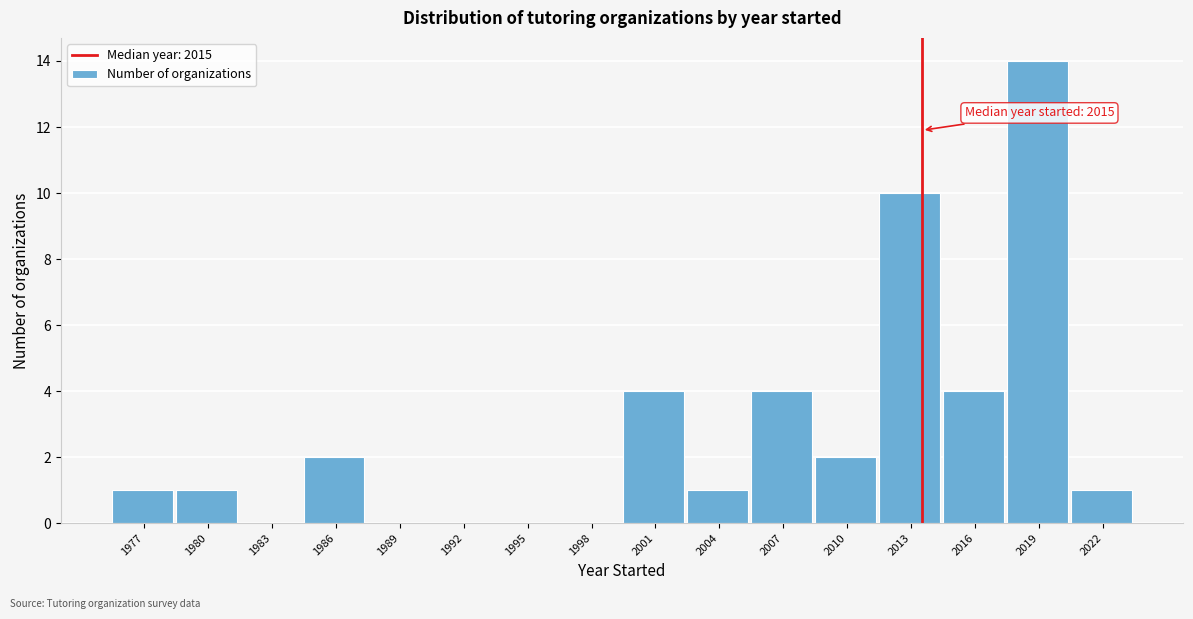

Reading right to left, what are all the values shown in this chart?

2022=1	2019=14	2016=4	2013=10	2010=2	2007=4	2004=1	2001=4	1998=0	1995=0	1992=0	1989=0	1986=2	1983=0	1980=1	1977=1